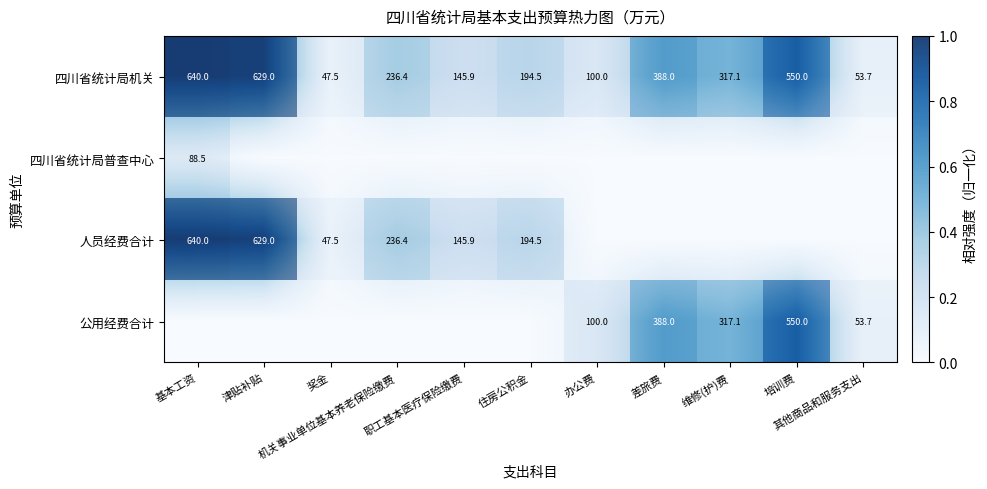

The 人员经费合计 series shows 0.3 at 津贴补贴. True or false?

False